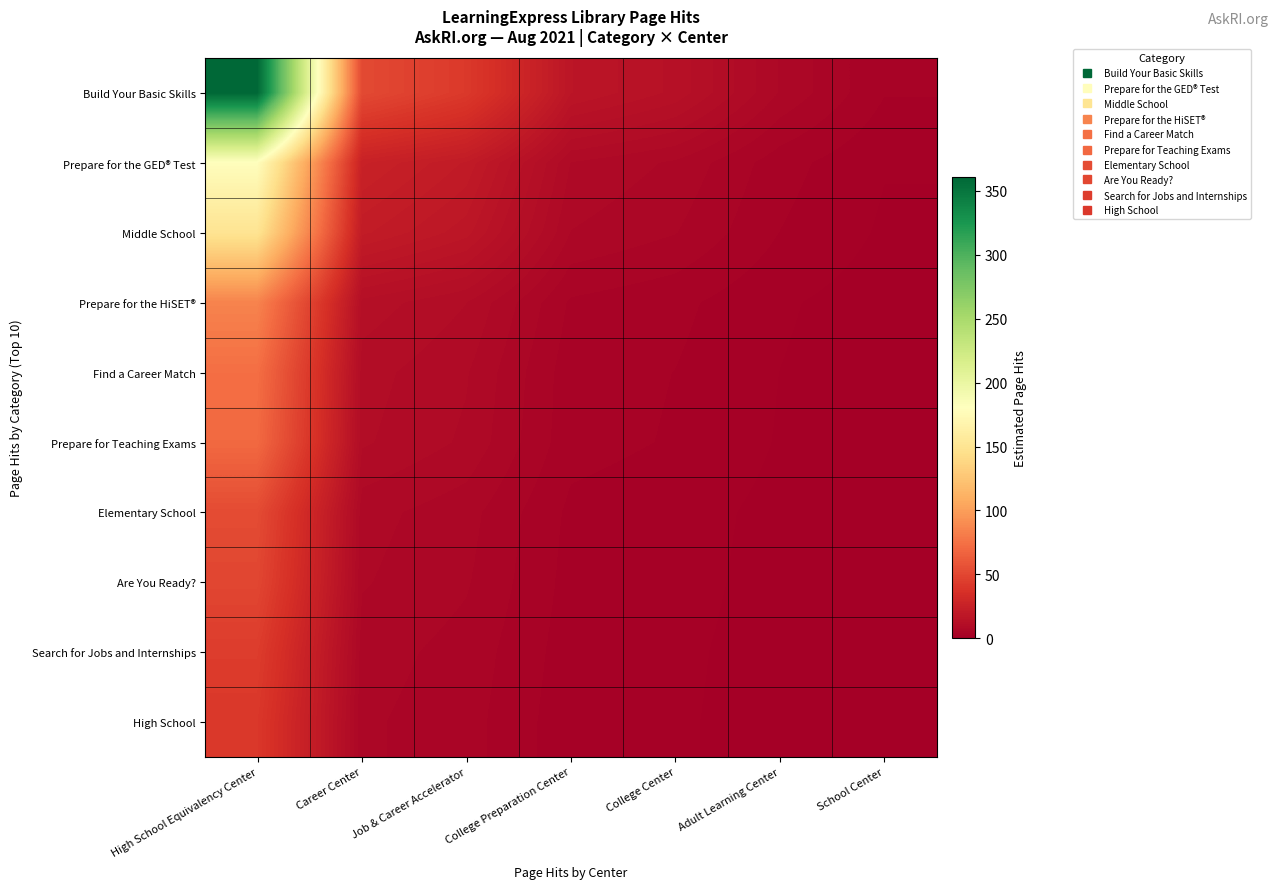

Which category has the highest value across all series?

High School Equivalency Center